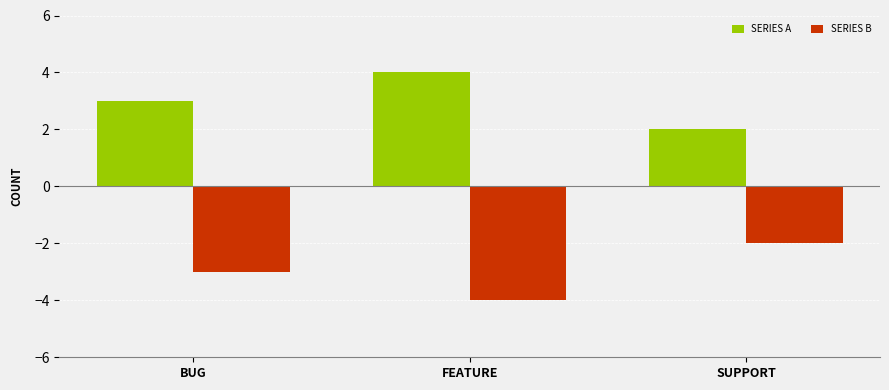

What is the smallest value displayed?

-4